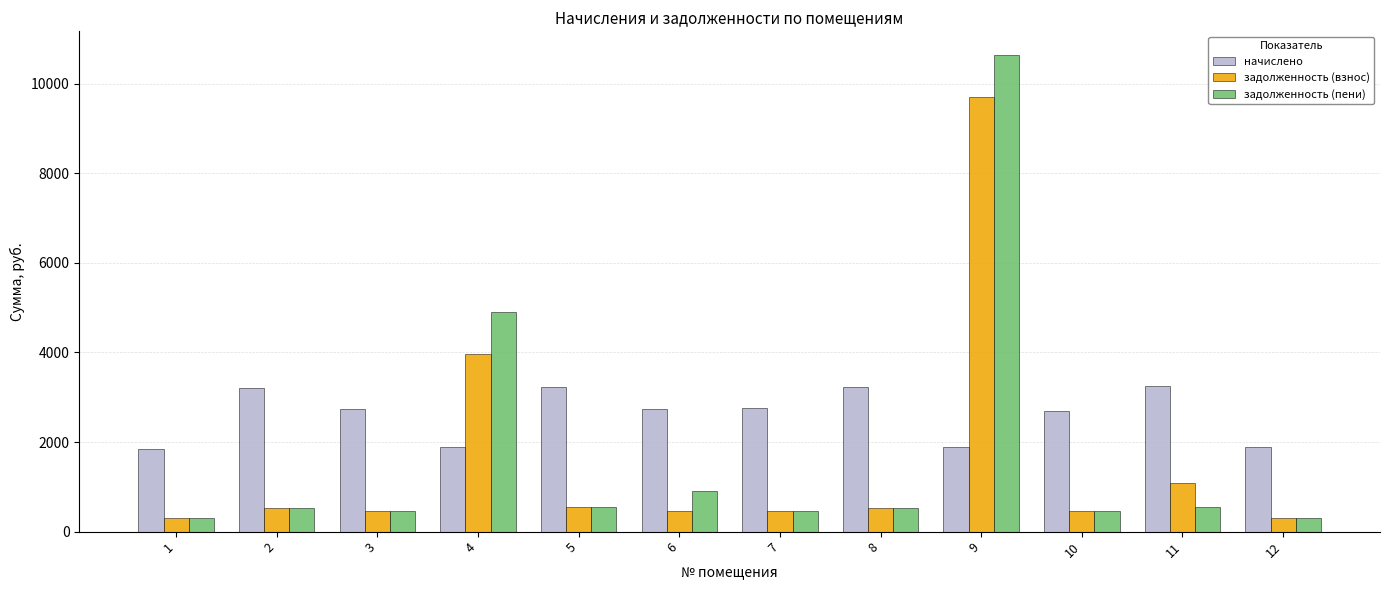

Does the chart contain any negative values?

No